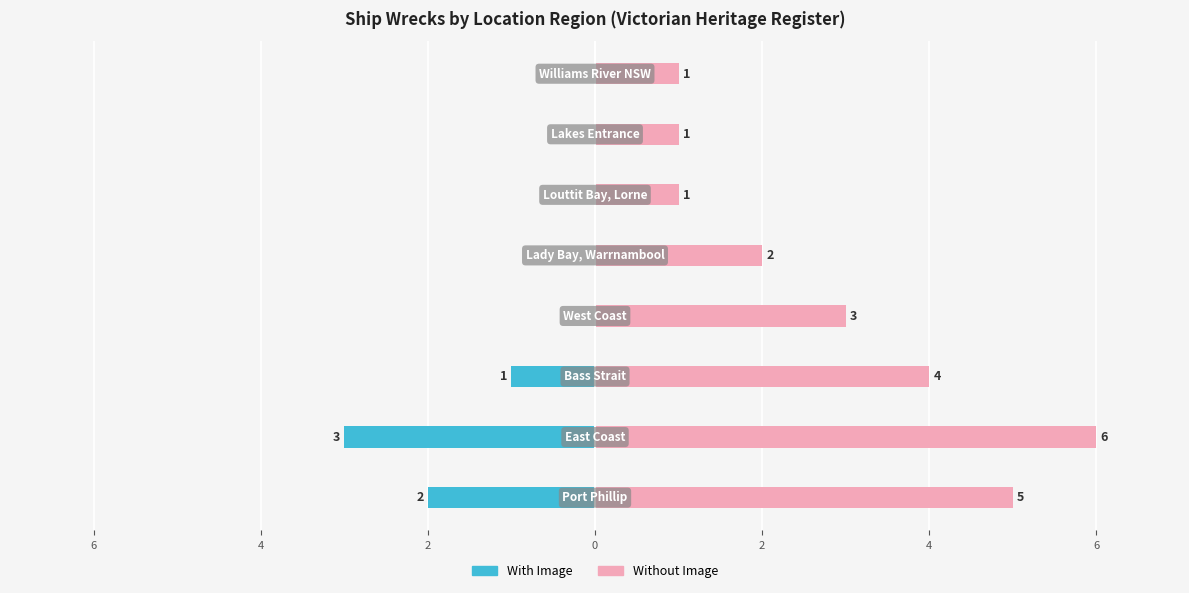

Are the bars grouped side by side (vs. stacked)?

Yes